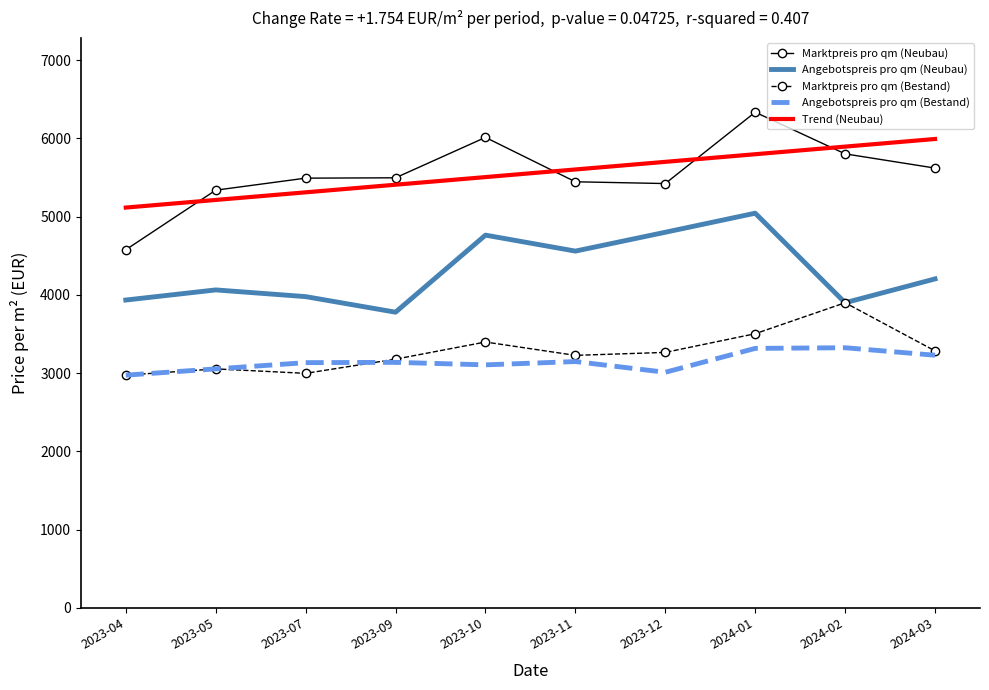

What is the total value across all series at 2023-05?

20725.0